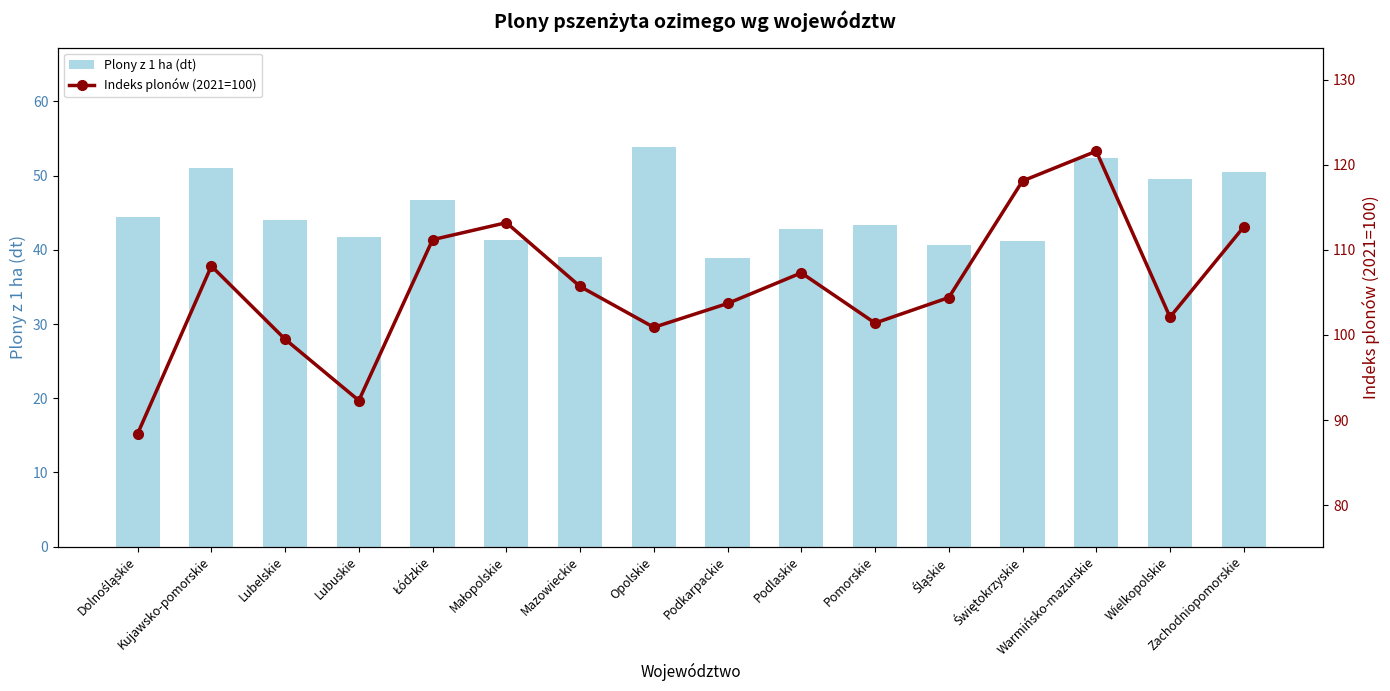

What is the minimum value for Plony z 1 ha (dt)?

38.9